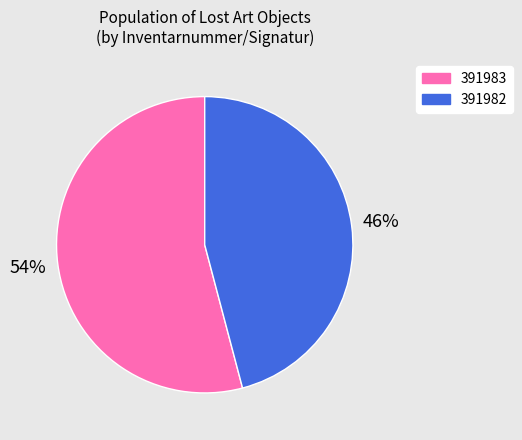

To the nearest percent, what portion does 391982 represent?

46%